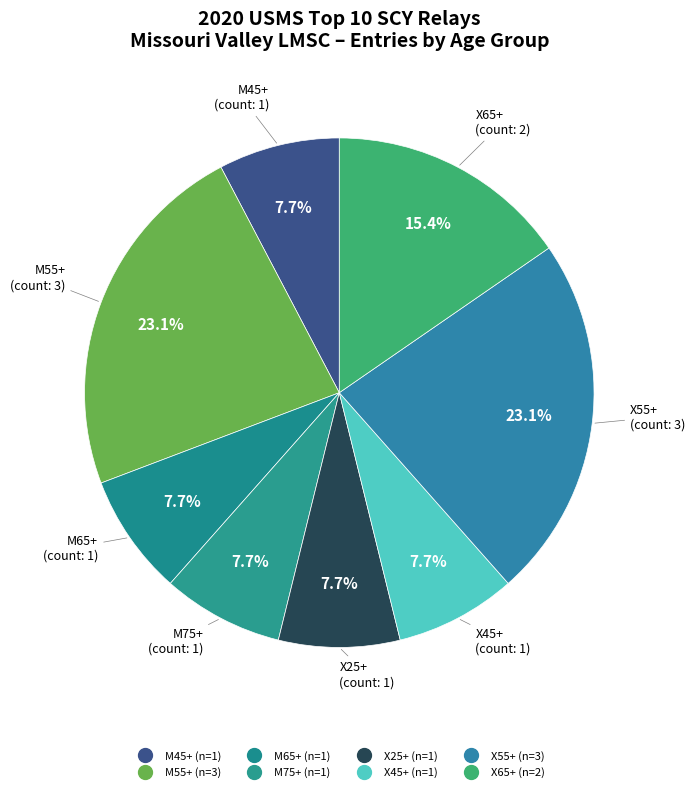

How many slices are in this pie chart?

8